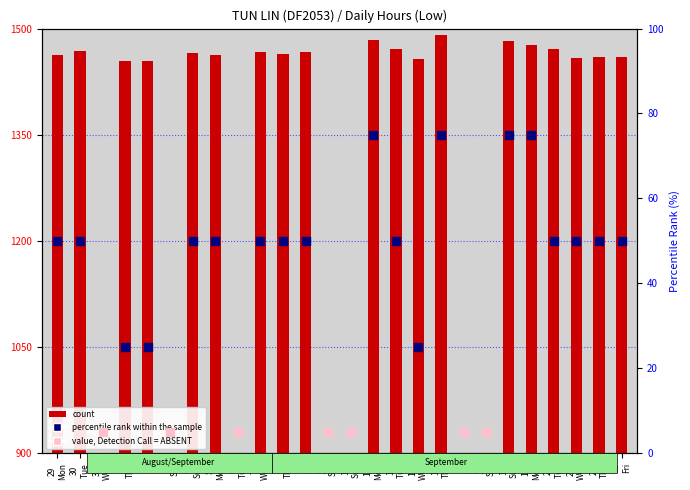

Between 20 Tue and 18 Sun, which is larger?

18 Sun